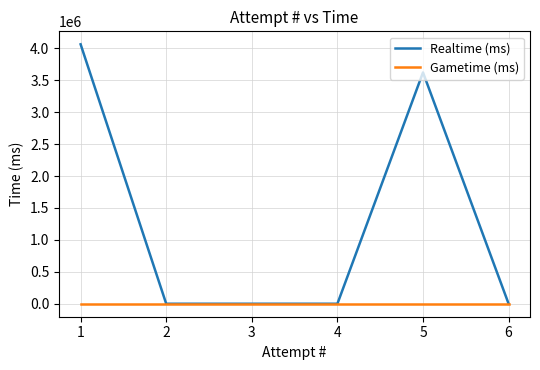

Rank the series at 1 from highest to lowest value.

Realtime (ms), Gametime (ms)